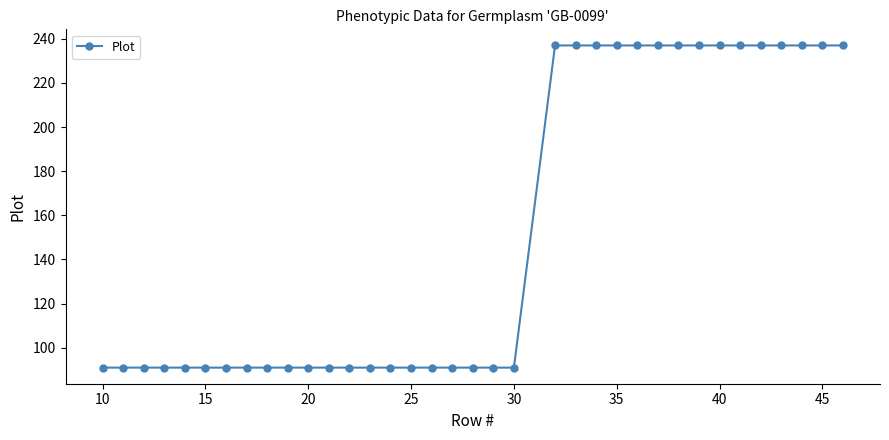

What is the difference between the second highest and minimum values?

146